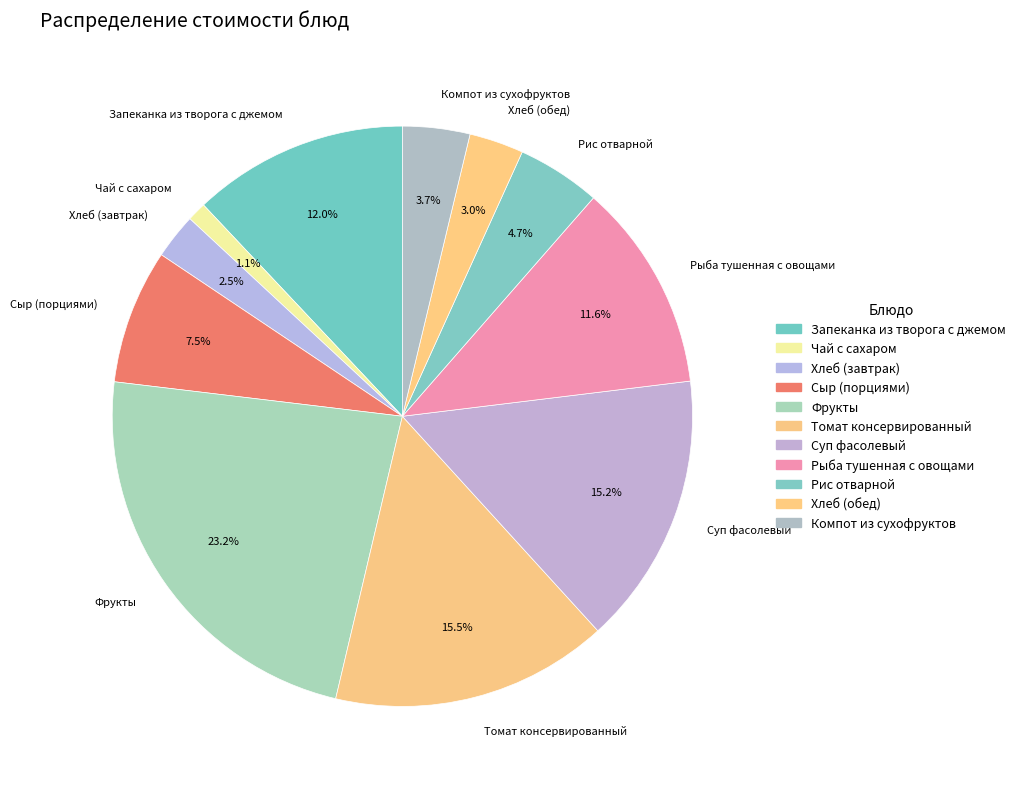

What percentage is the Запеканка из творога с джемом slice, to the nearest percent?

12%